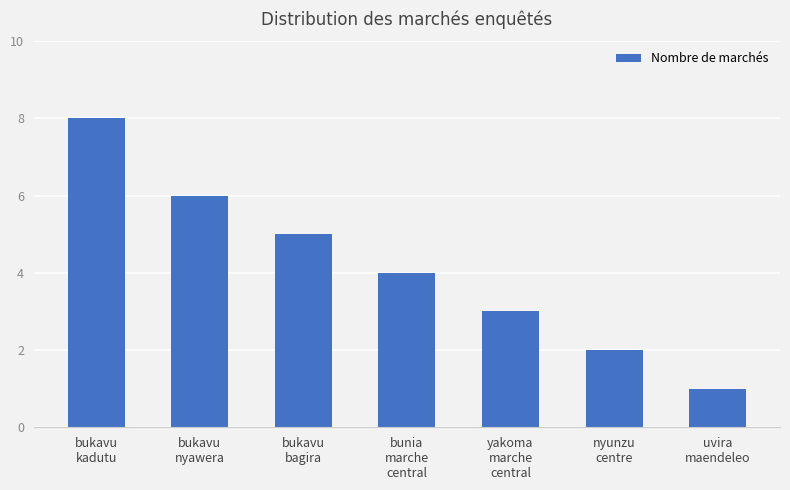

How many categories are shown in the chart?

7